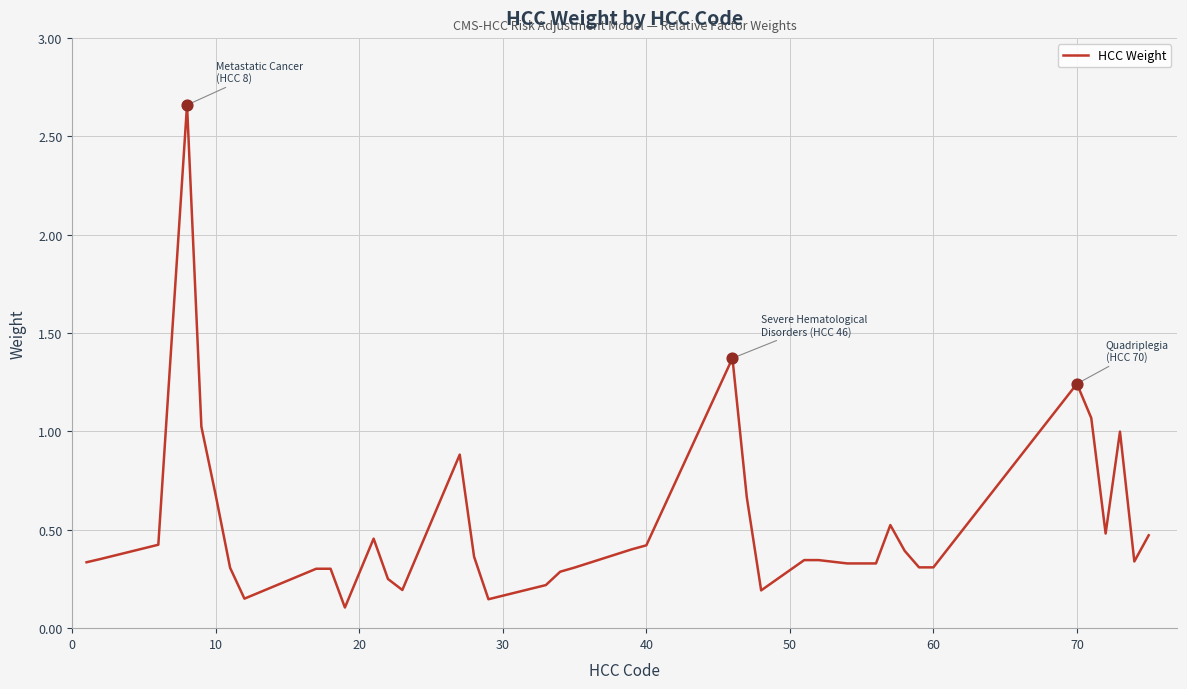

What is the difference between the maximum and minimum values?

2.6